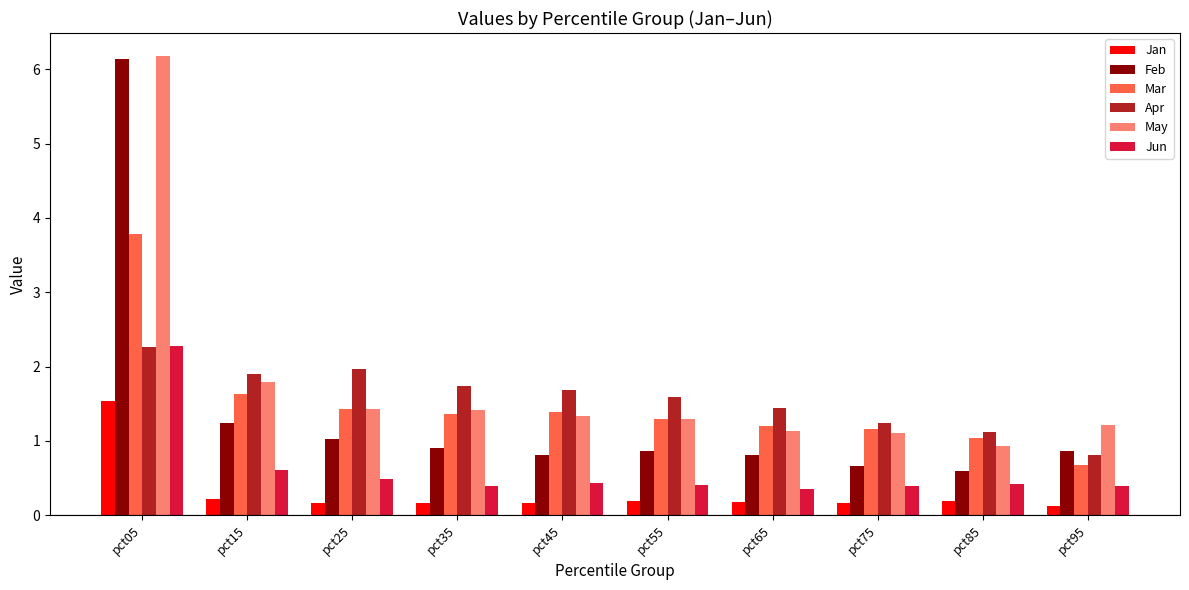

What are all the series names shown in the legend?

Jan, Feb, Mar, Apr, May, Jun